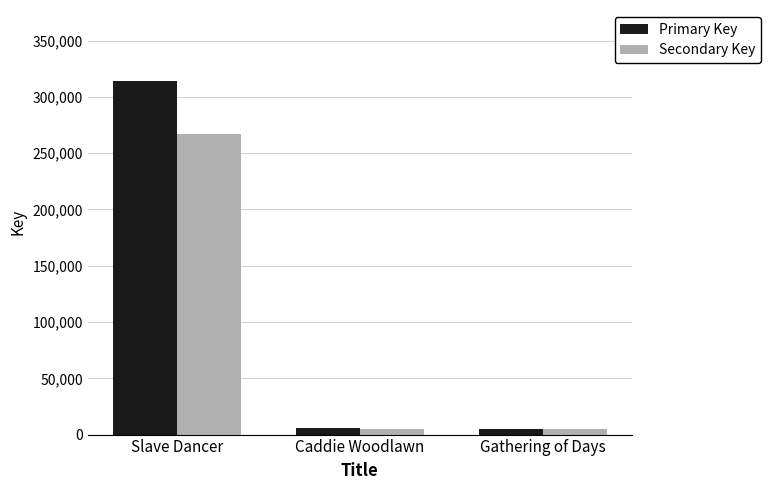

What is the label of the 2nd bar from the right?

Caddie Woodlawn